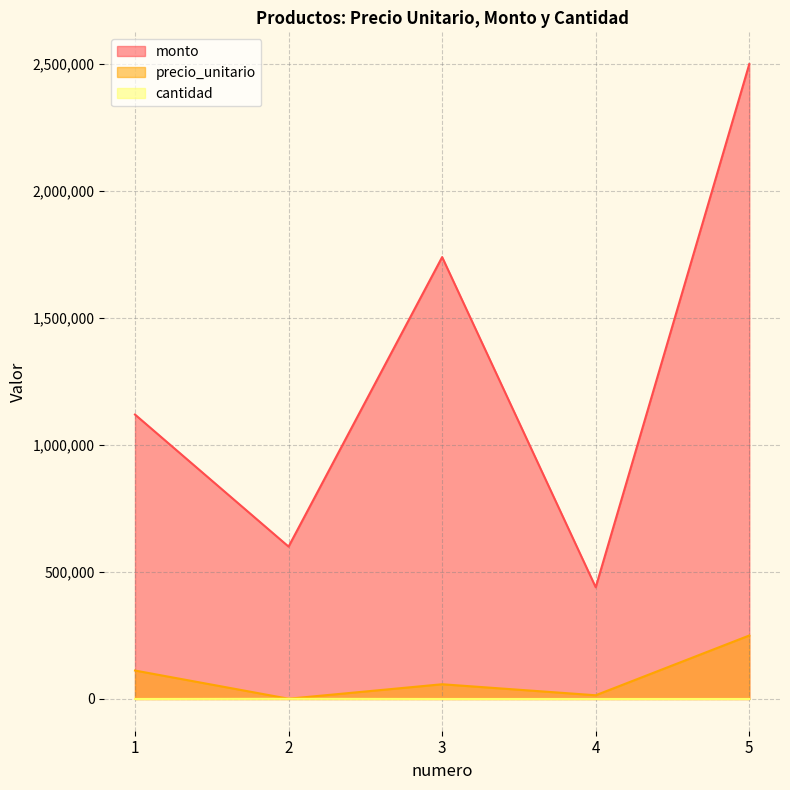

Which category has the lowest value in the cantidad series?

1